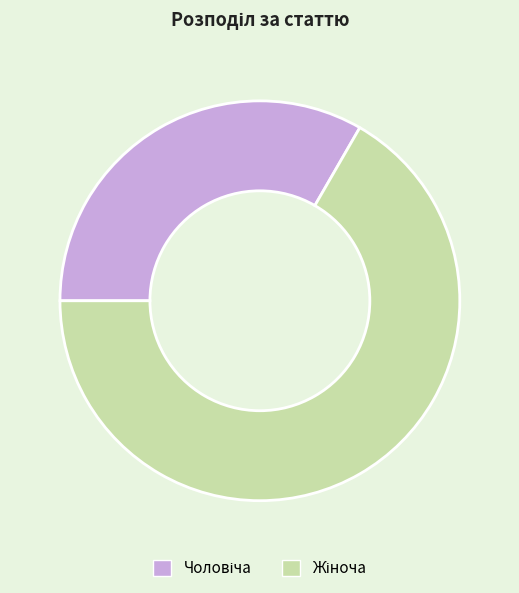

Is there a majority slice in this chart?

Yes